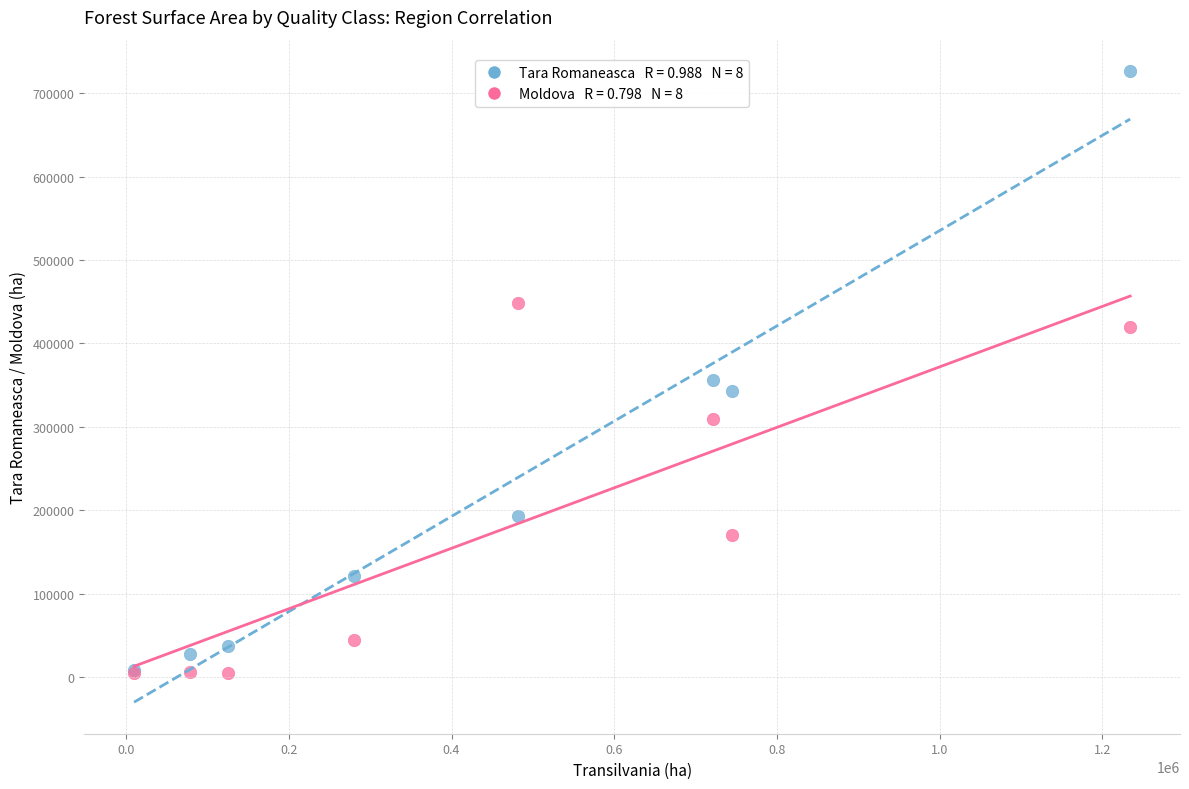

Across all series, what Y value is closest to 365597?

356224.6